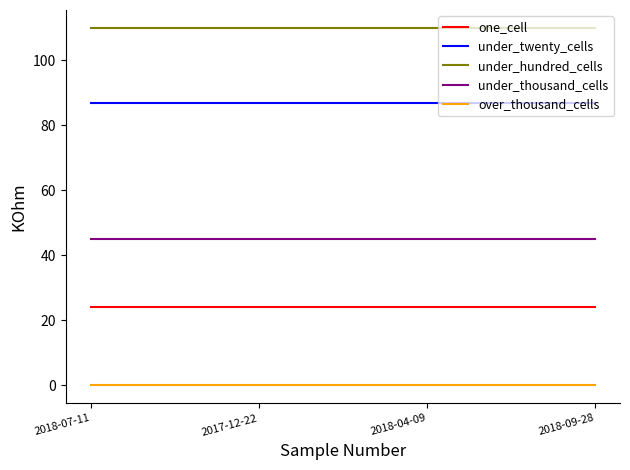

True or false: under_twenty_cells and under_hundred_cells intersect in this chart.

False